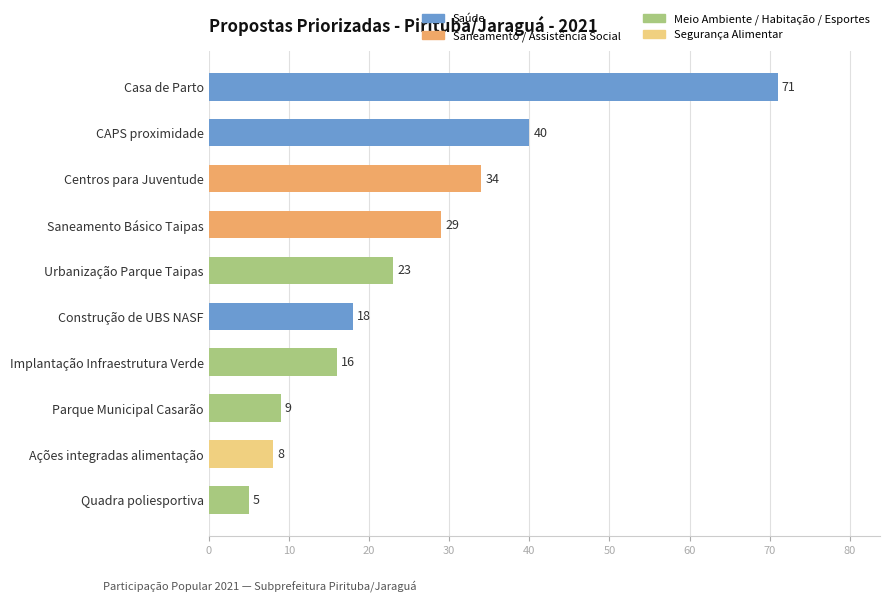

Reading bottom to top, transcribe all the data shown in this chart.

5	8	9	16	18	23	29	34	40	71